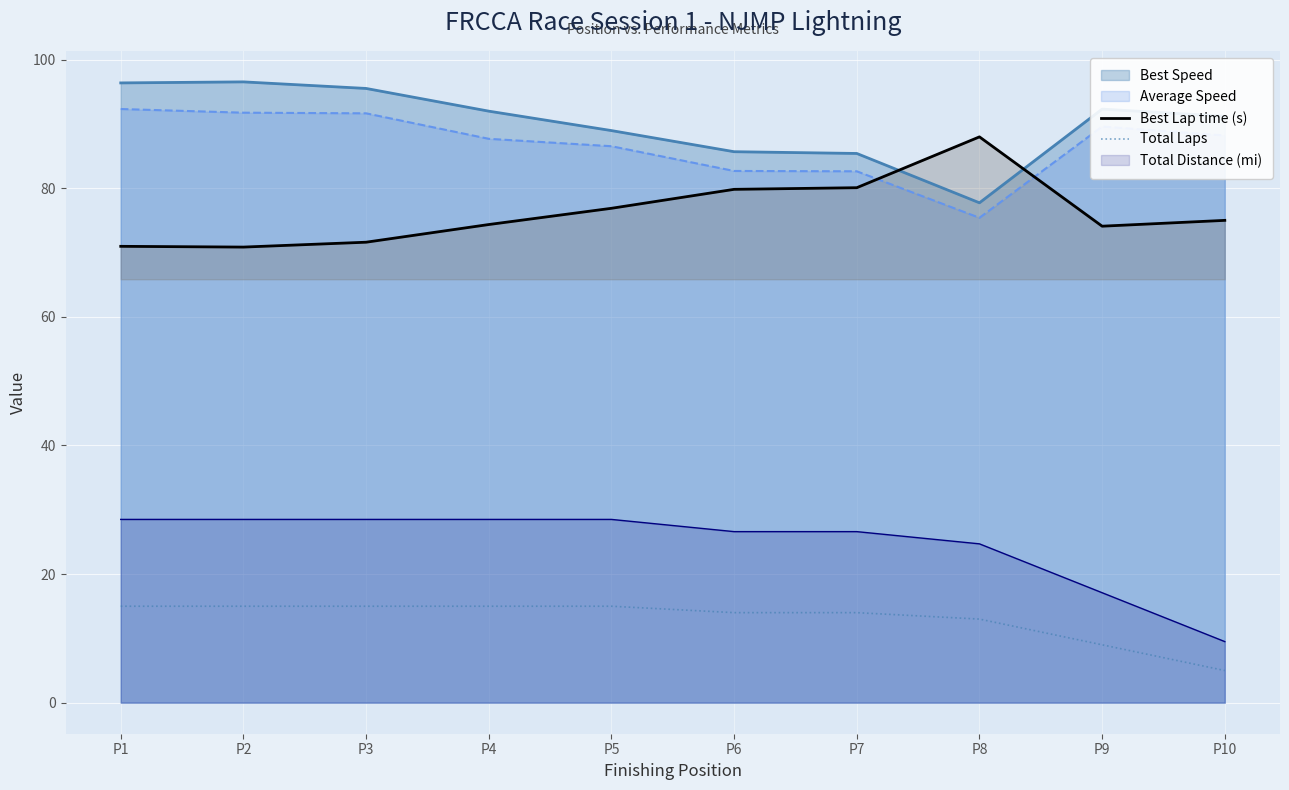

How many lines are shown in the chart?

5